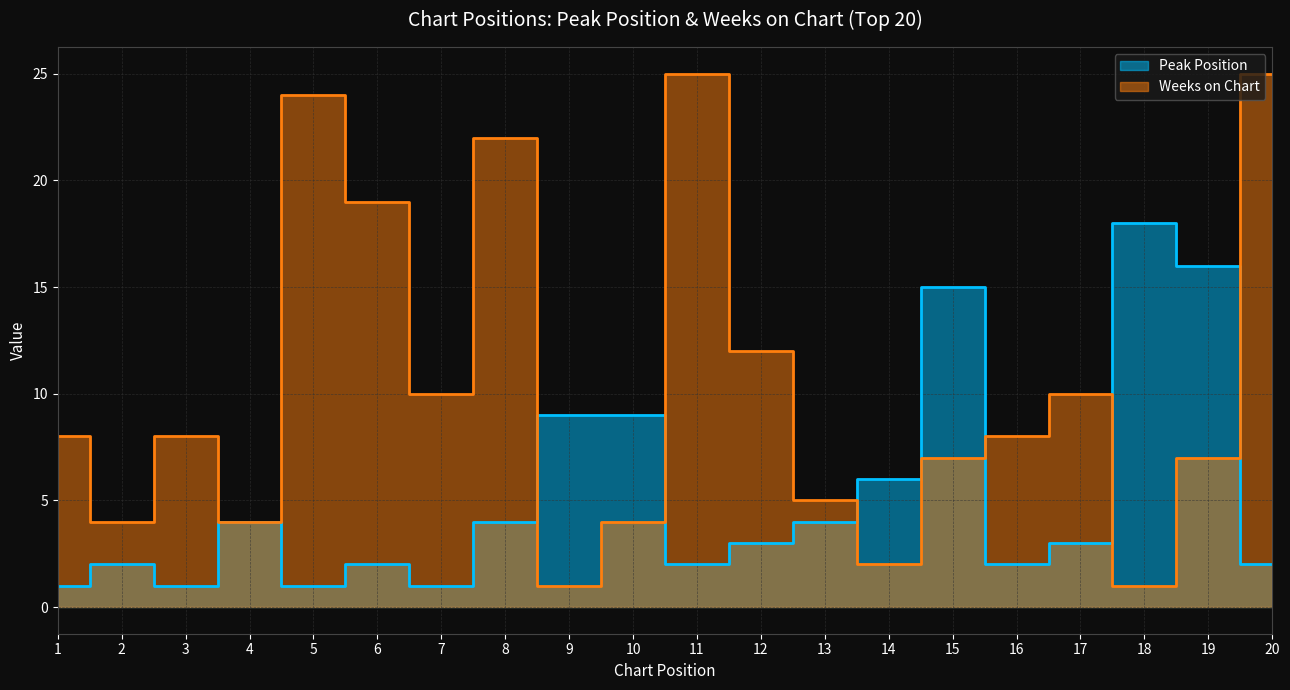

What is the value of the Peak Position point at the 1st from the left?

1